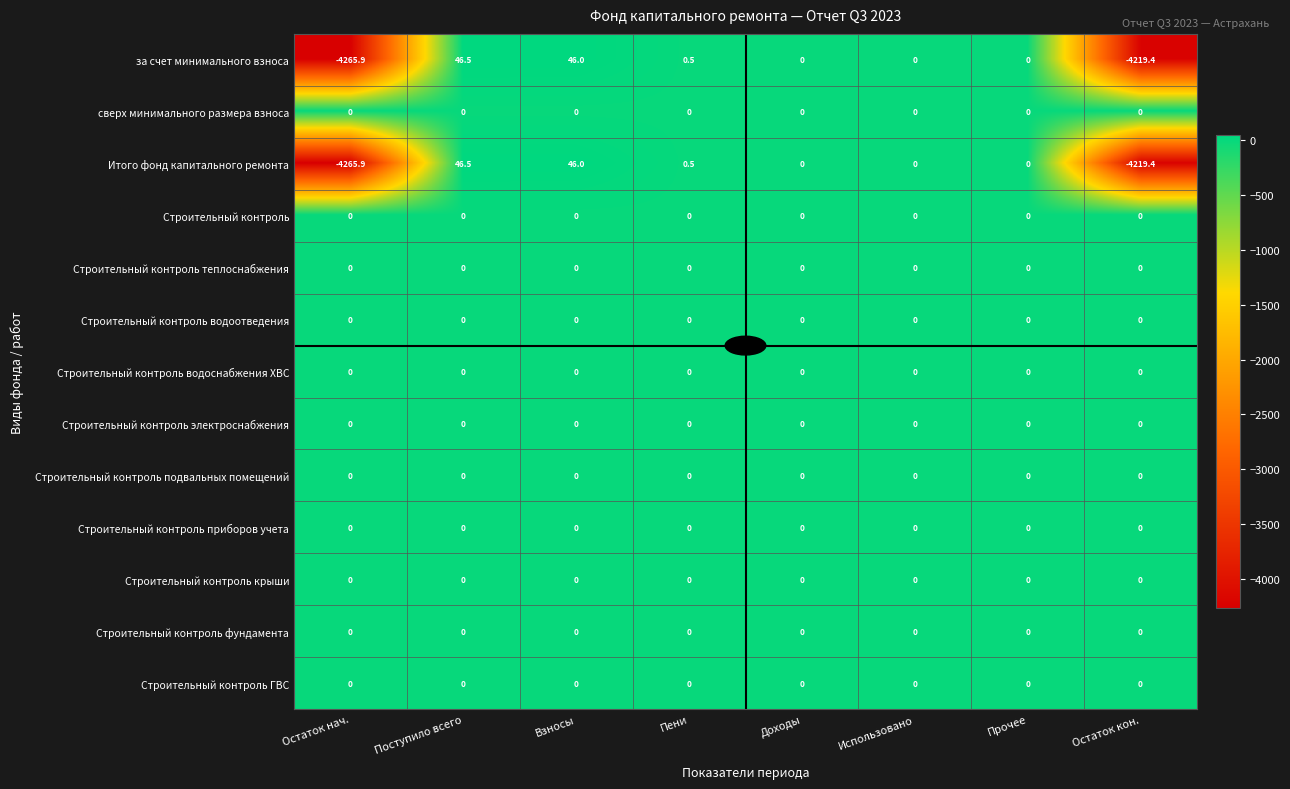

What is the smallest value displayed?

-4265.9